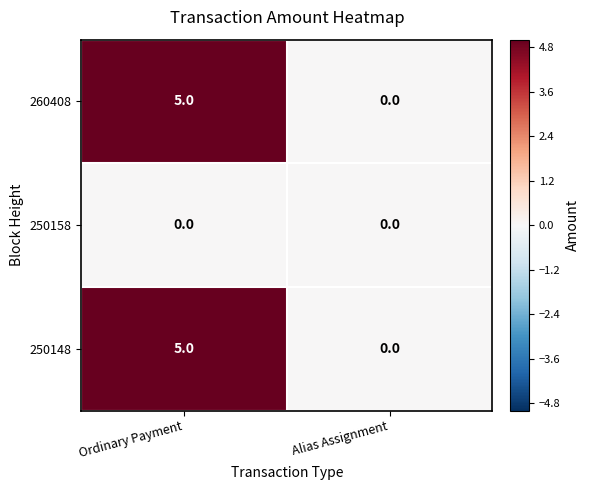

What is the sum of the 260408 values at Alias Assignment and Ordinary Payment?

5